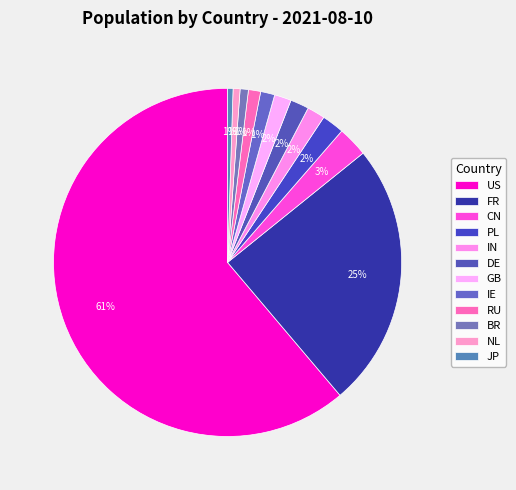

How many slices are in this pie chart?

12